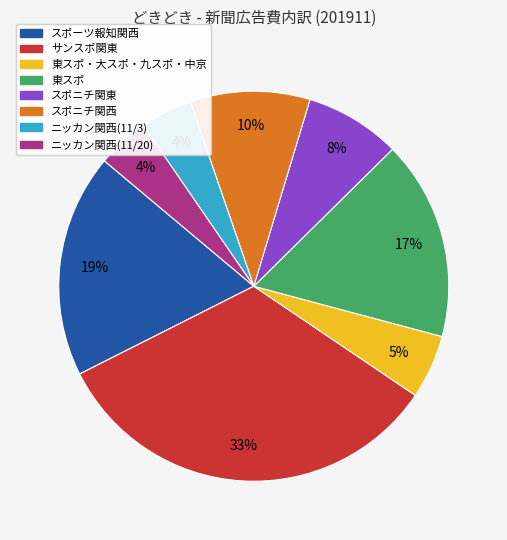

Is there any slice that represents more than half of the pie?

No